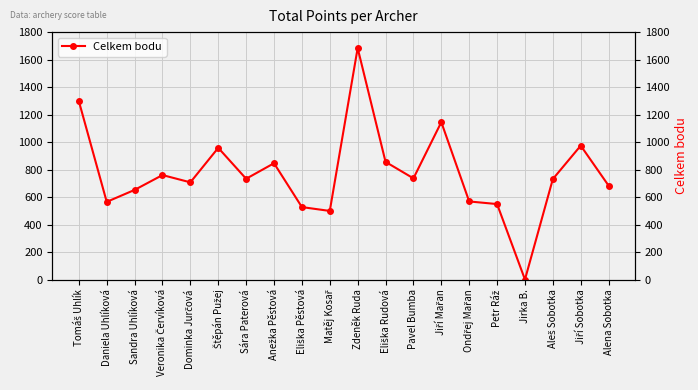

True or false: the data shows 361 at Štěpán Pužej.

False